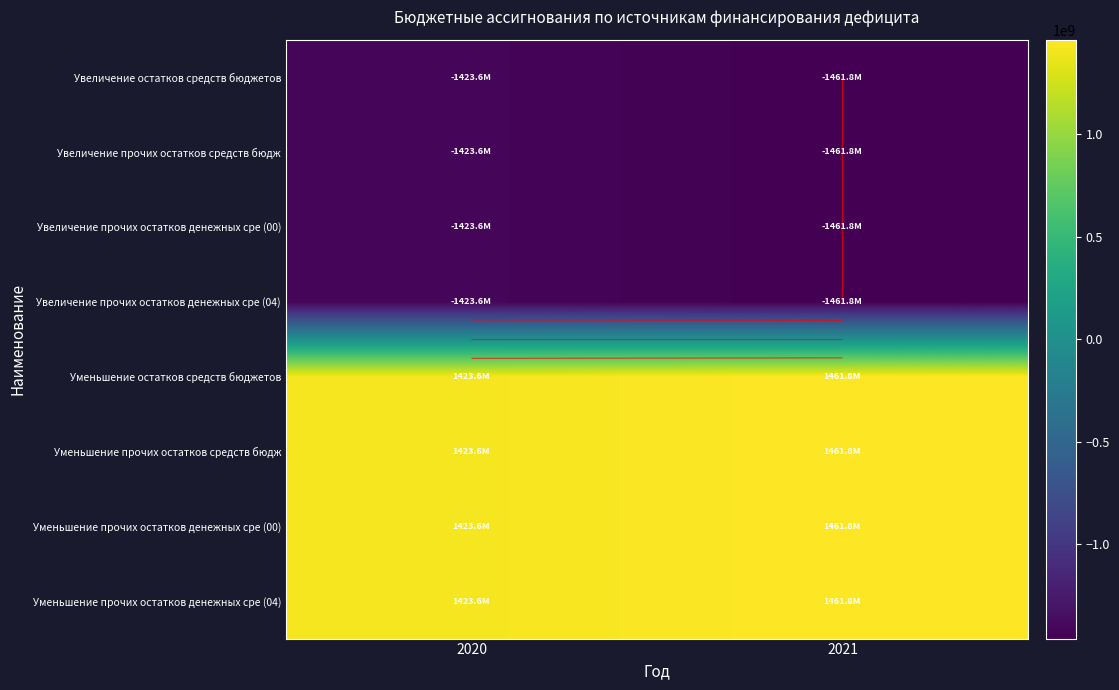

List the labels in order of Уменьшение остатков средств бюджетов value, largest first.

2021, 2020